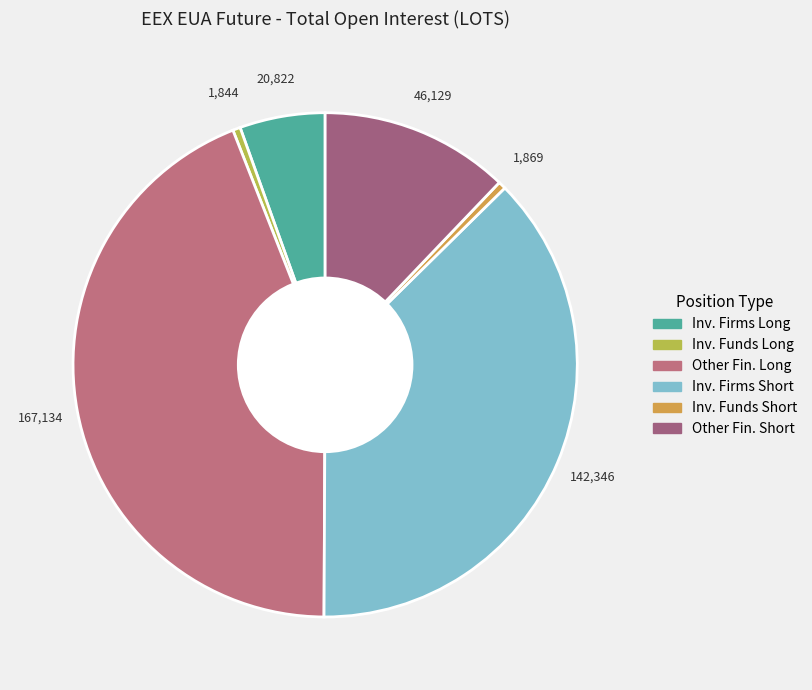

How many slices are in this pie chart?

6